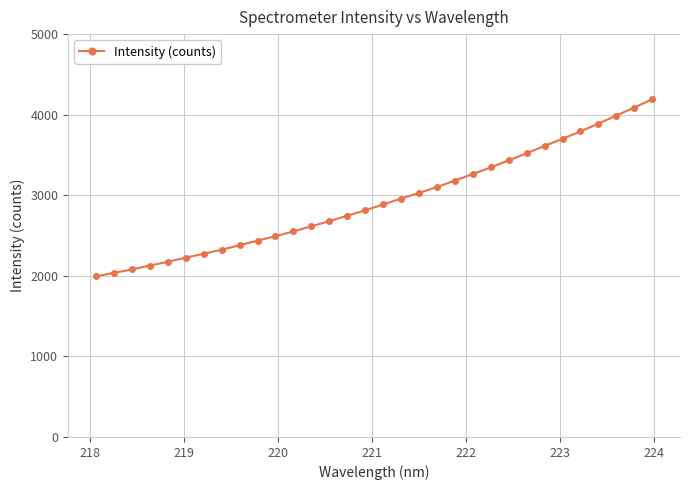

What is the greatest value displayed?

4190.8